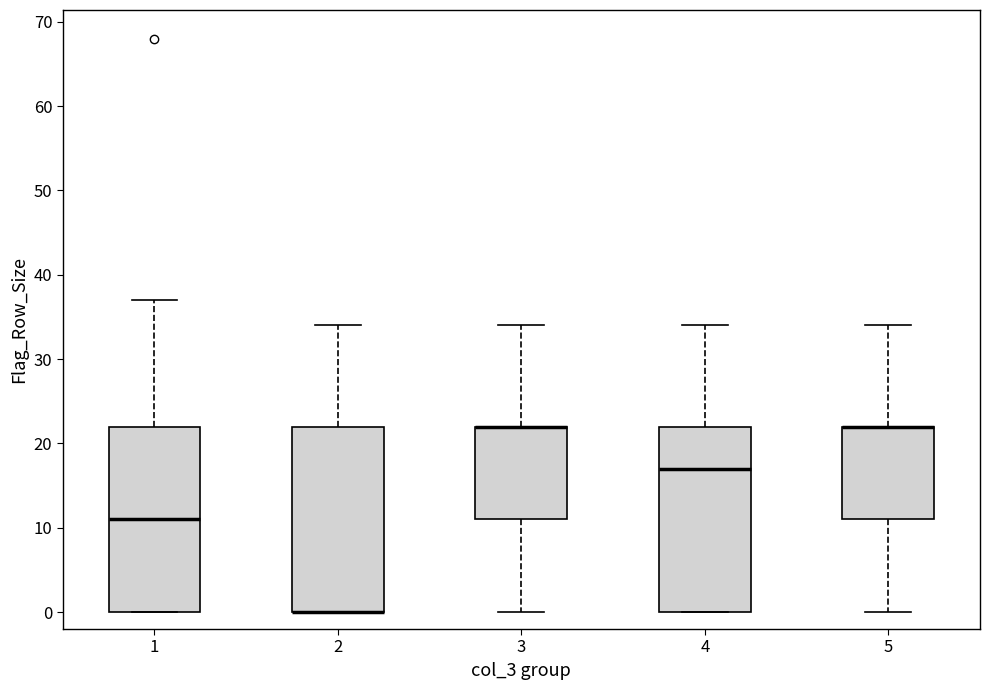

Where does the lower whisker of the box at x = 3 end on the y-axis? The values are not printed on the chart, so give them approximately, as read against the axis.

0